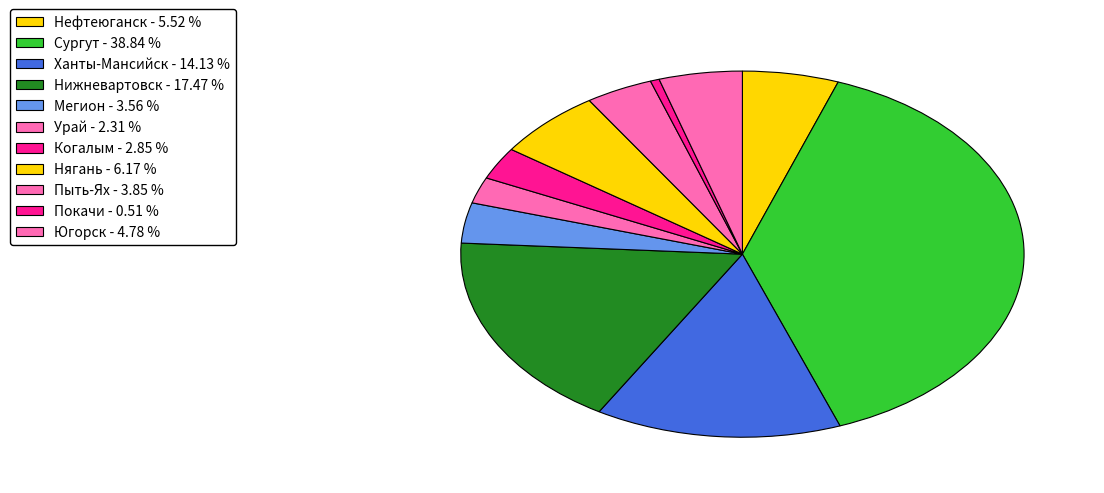

Does Ханты-Мансийск account for over 50% of the chart?

No